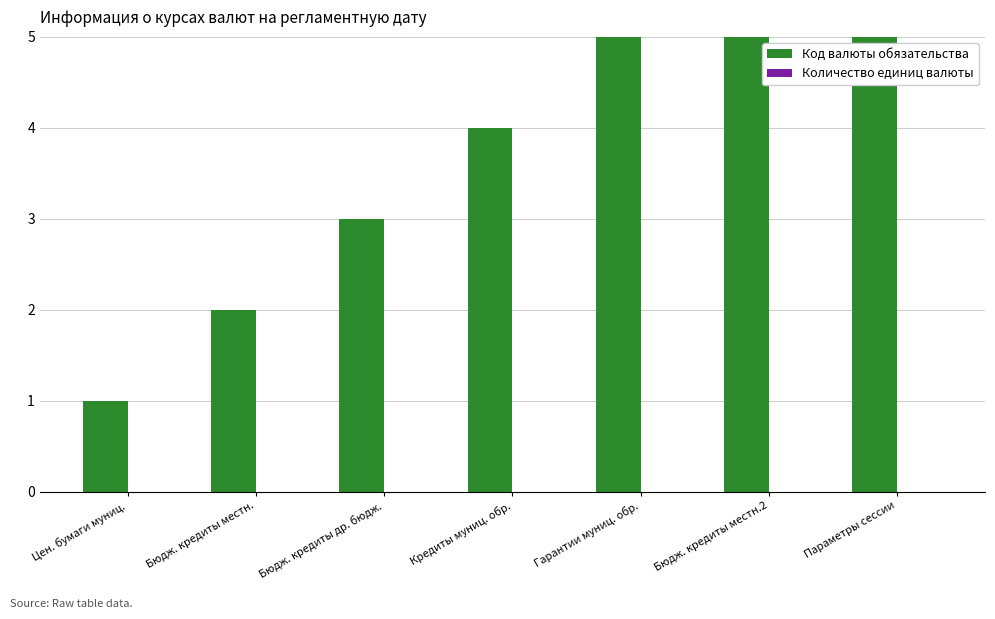

What is the average value of the Код валюты обязательства series?

4